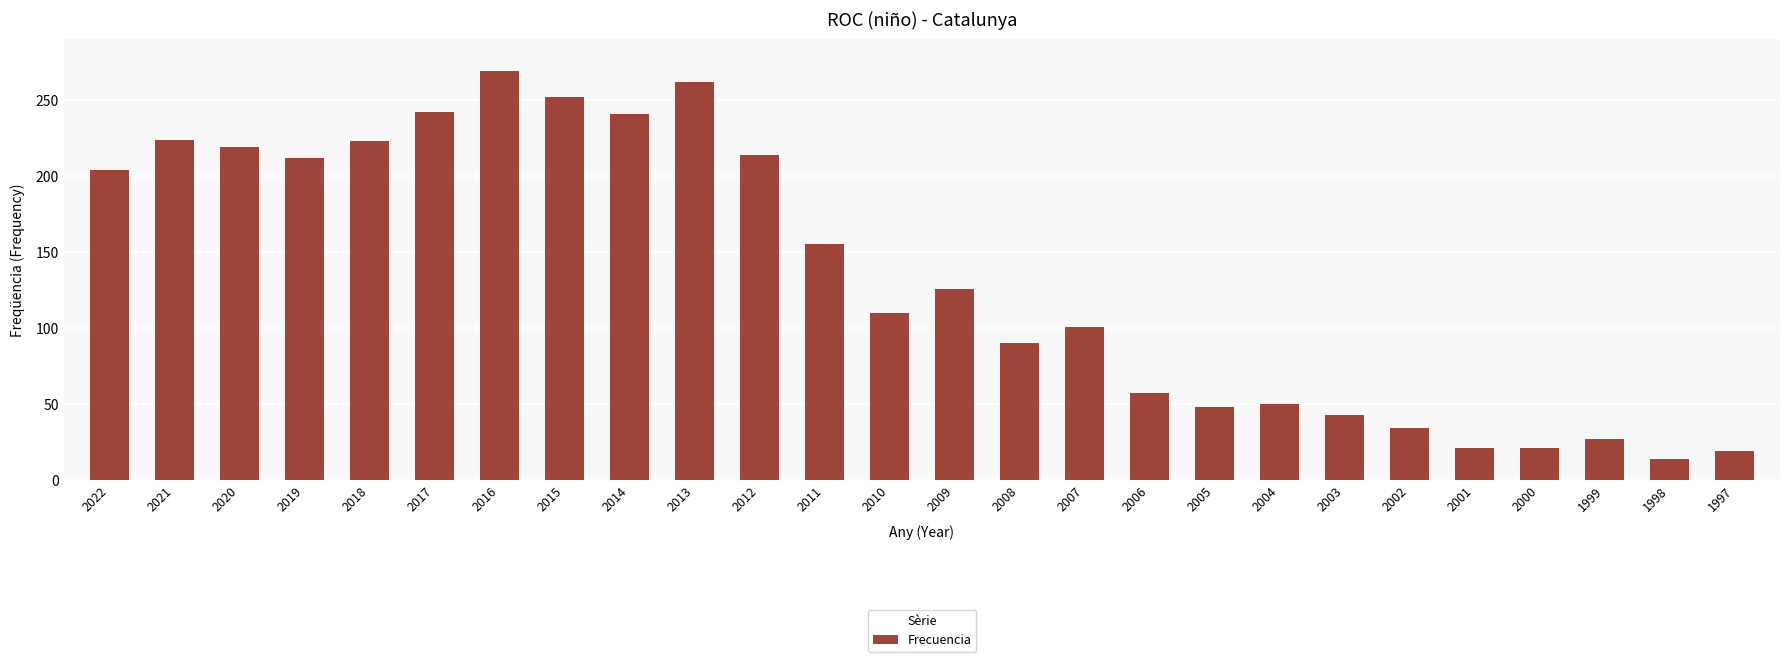

What is the value of the 5th bar from the left?

223